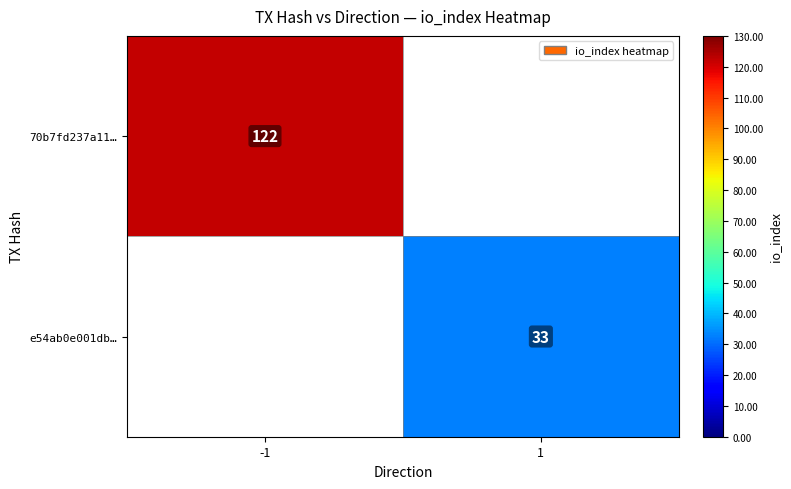

Is the value of 70b7fd237a11… at -1 greater than the value of e54ab0e001db… at 1?

Yes